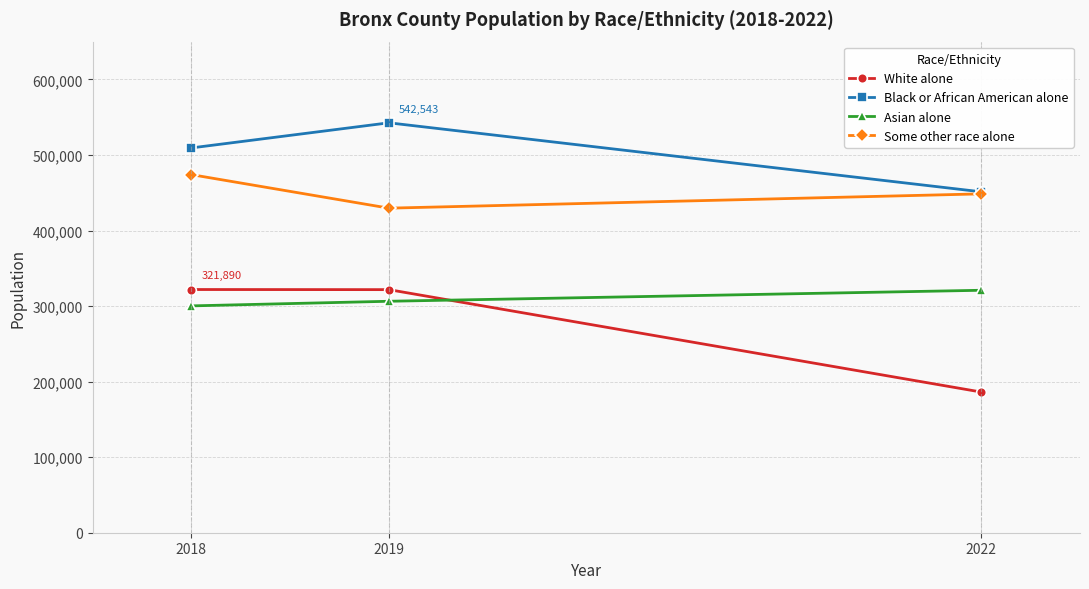

At how many categories does at least one series exceed 223802?

3